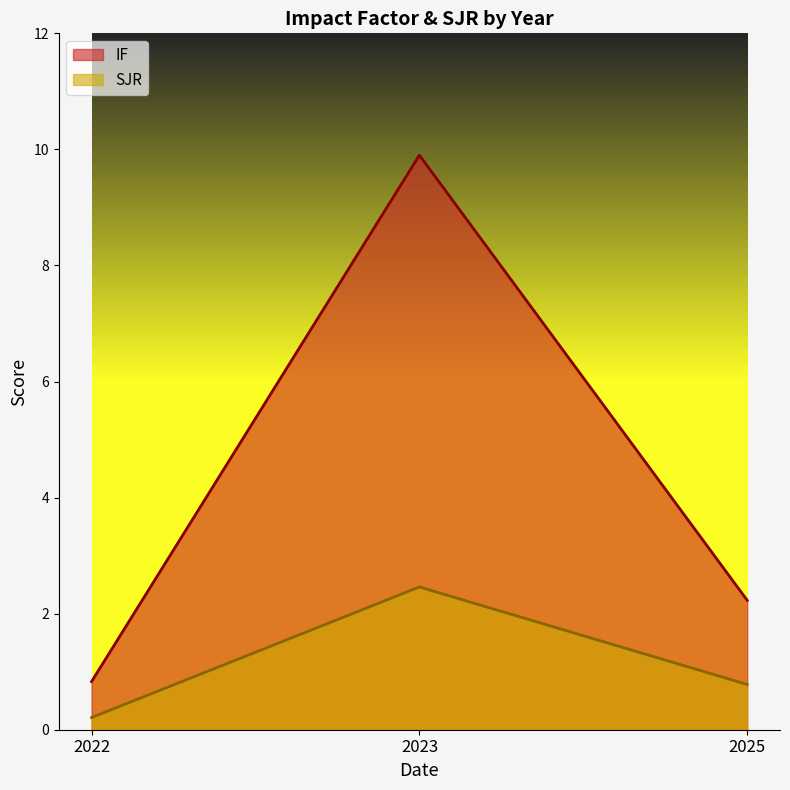

Is it true that IF equals 9.9 at 2023?

True